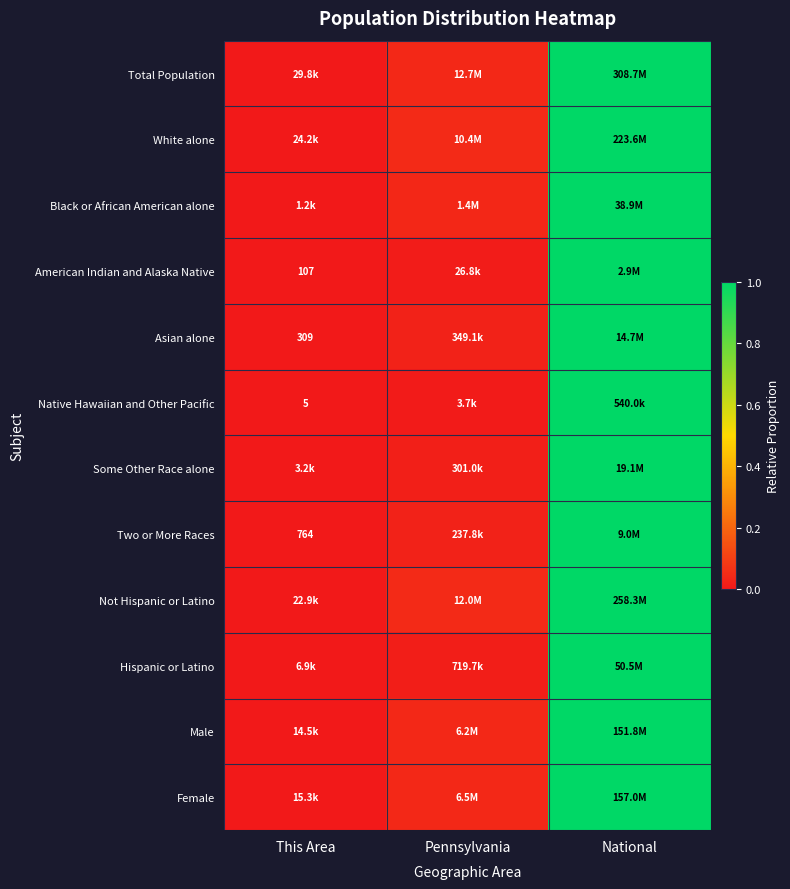

Which has a higher value, National or This Area?

National